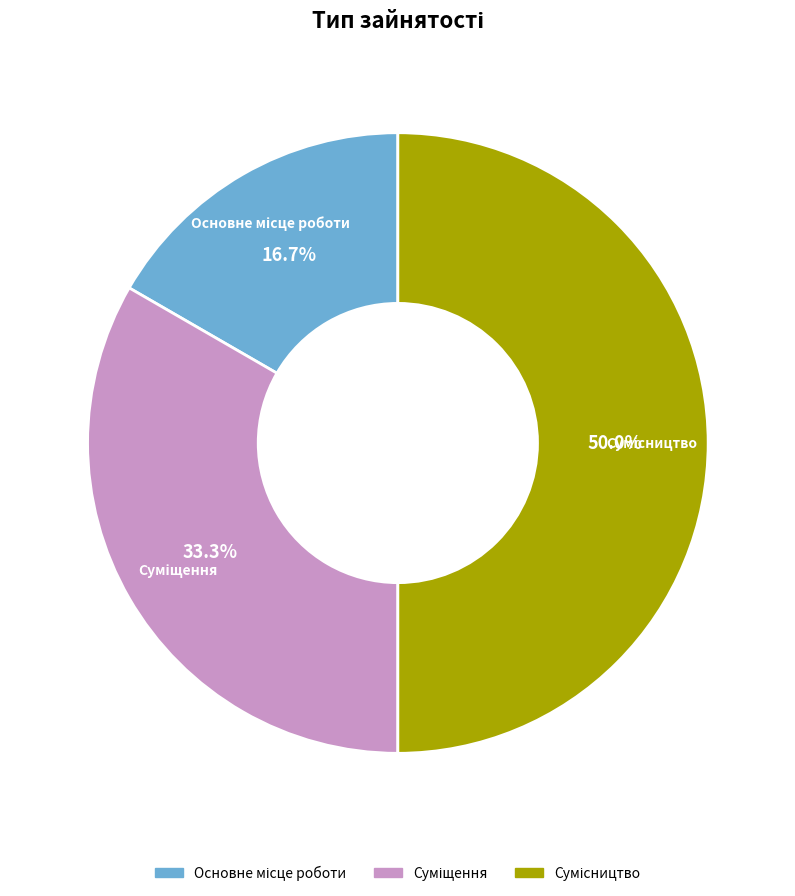

To the nearest percent, what is the difference between the largest and smallest slice percentages?

33%